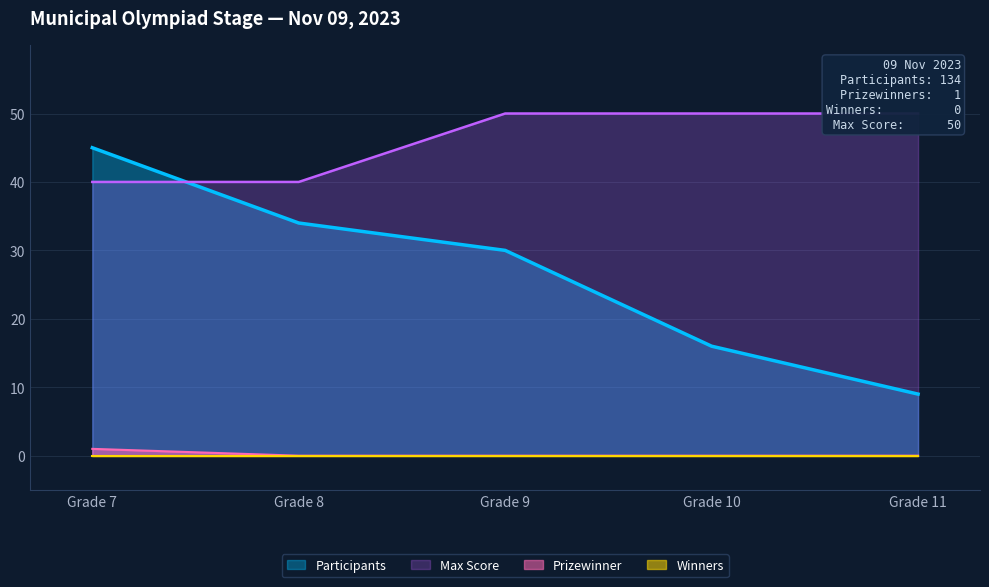

What is the value of the Max Score point at the 1st from the left?

40